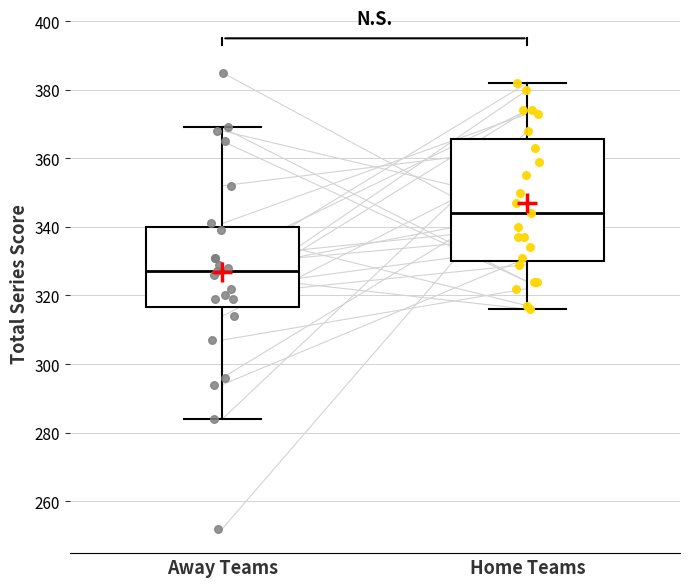

Reading left to right, read every box against the y-axis: the position of its median line, the range the box covers, and the ends of its whiskers. The values are not printed on the chart, so give them approximately, as read against the axis.

Away Teams: median 328, box 316 to 340, whiskers 284 to 370
Home Teams: median 344, box 330 to 366, whiskers 316 to 382